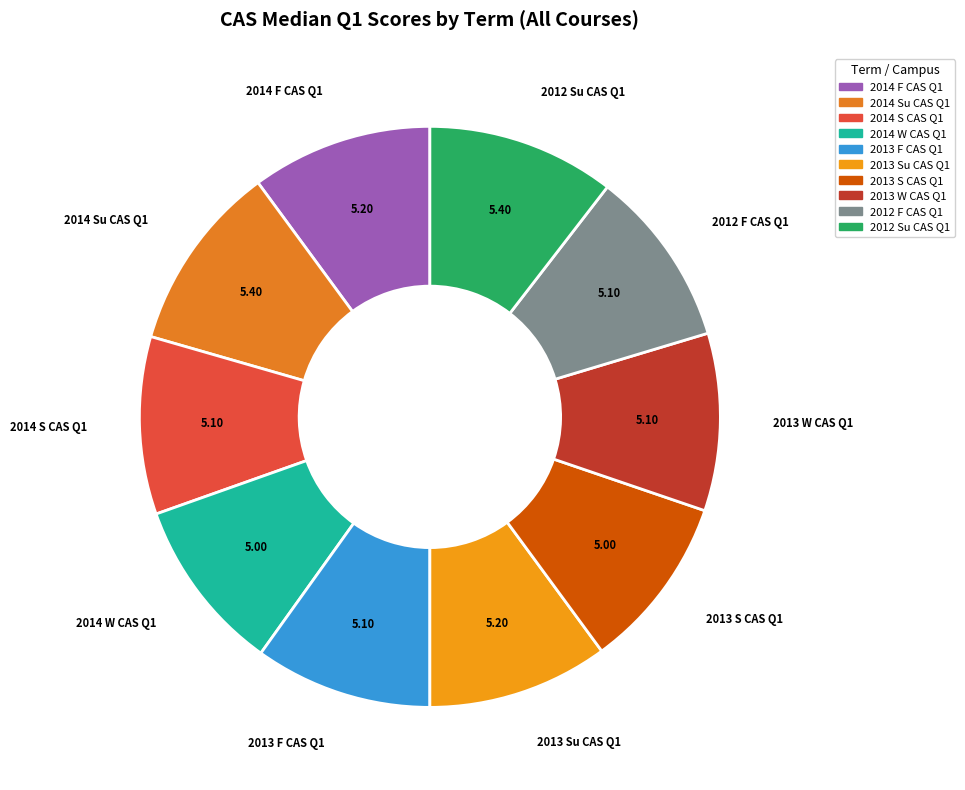

Does 2014 Su CAS Q1 account for over 50% of the chart?

No